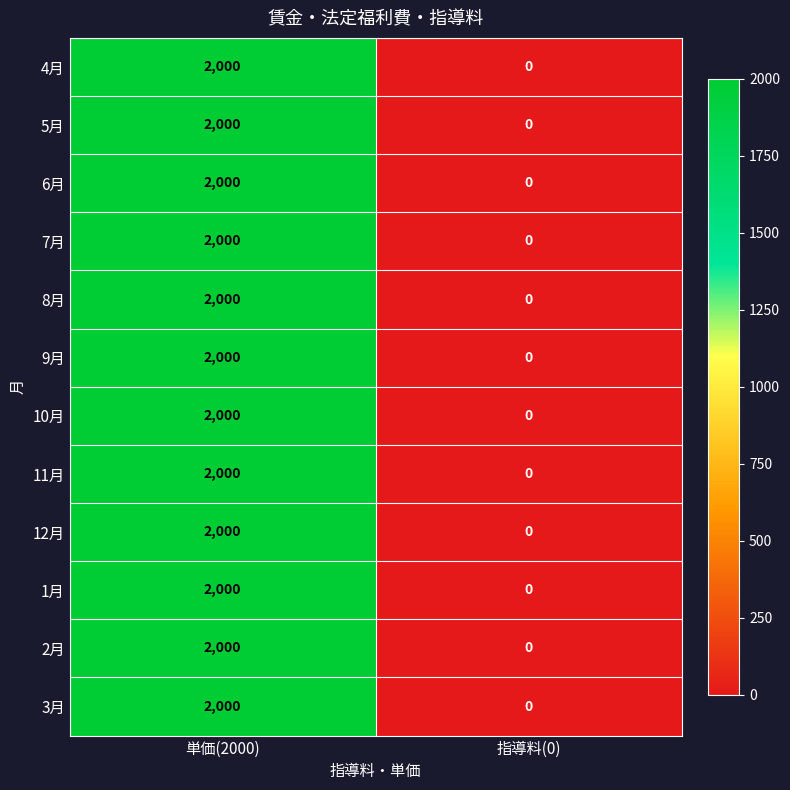

List the labels in order of 5月 value, largest first.

単価(2000), 指導料(0)